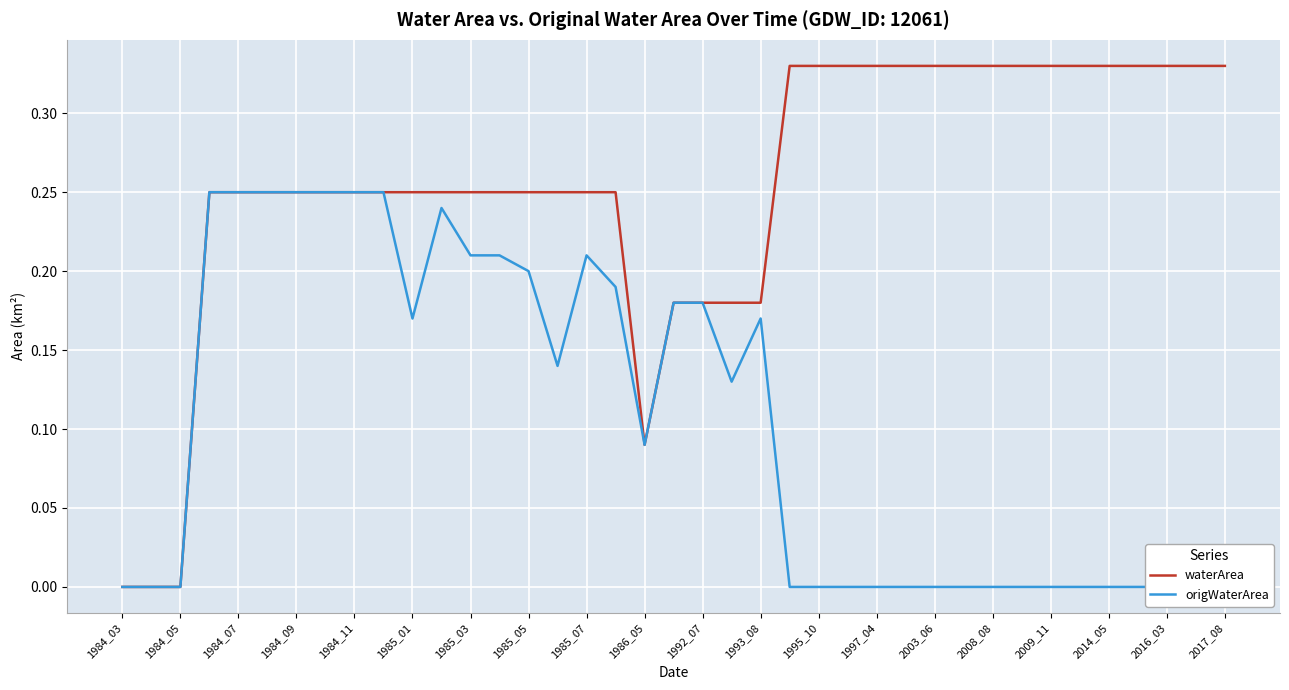

List the series in order of their peak value, lowest first.

origWaterArea, waterArea